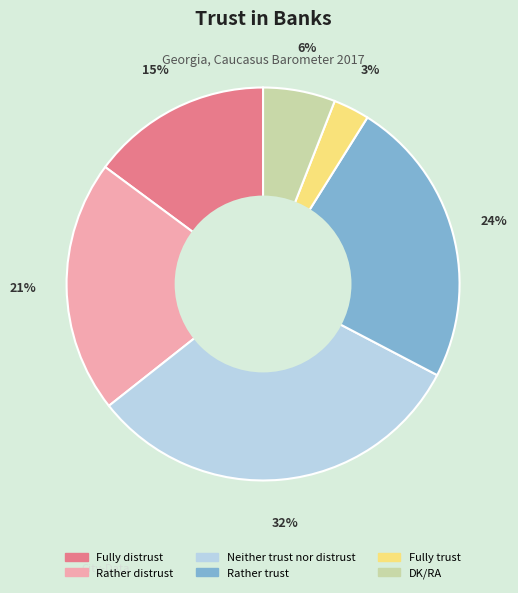

What is the largest slice in the pie chart?

Neither trust nor distrust